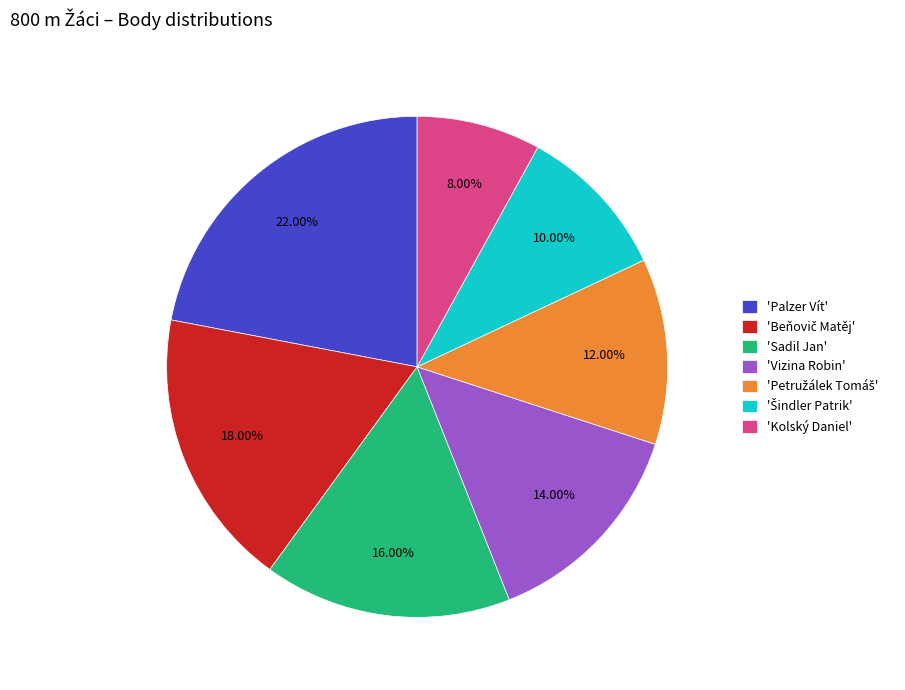

Is the sum of 'Palzer Vít' and 'Sadil Jan' greater than half?

No